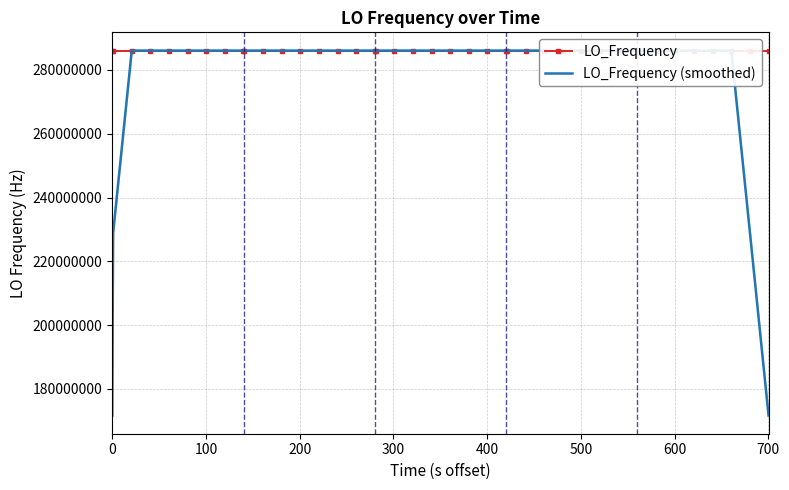

What is the minimum value for LO_Frequency?

286078795.4